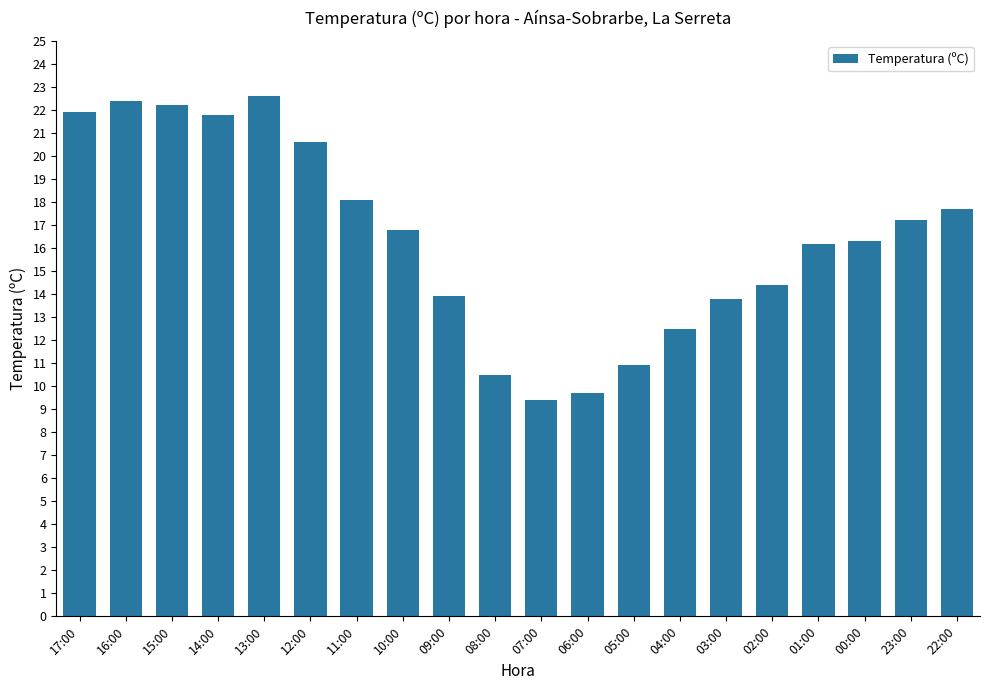

Count the number of categories in the chart.

20